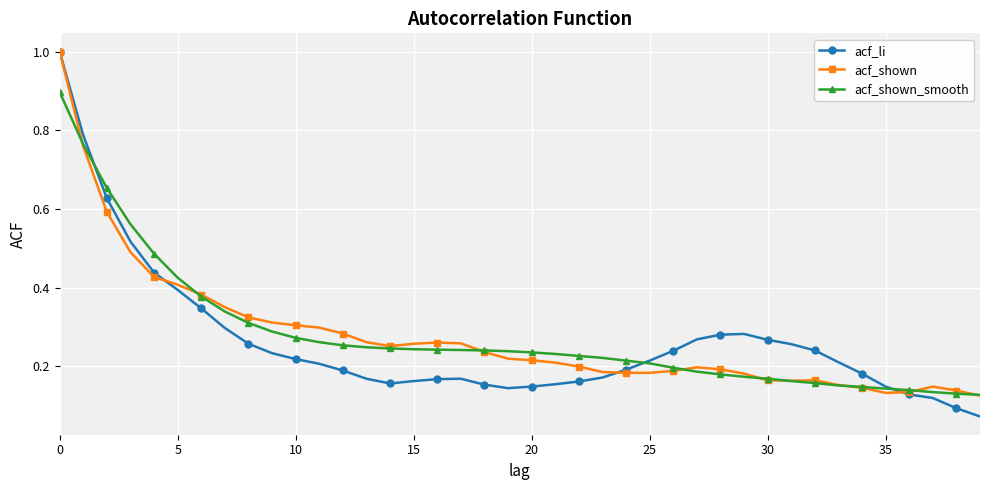

Which series has the largest range (max minus min)?

acf_li